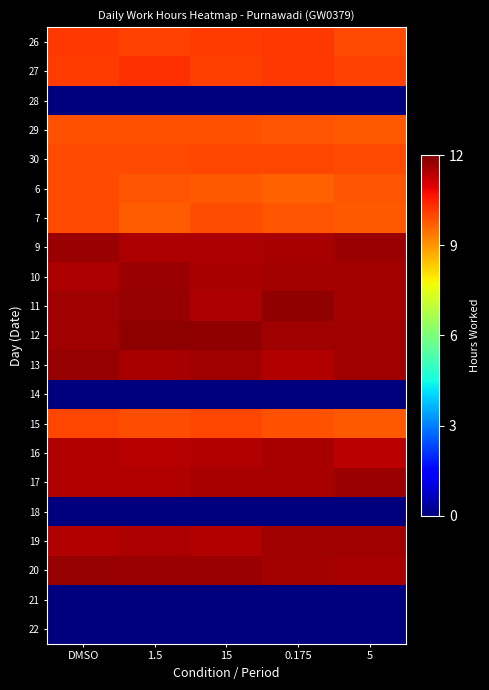

At which category is the sum across all series the highest?

DMSO